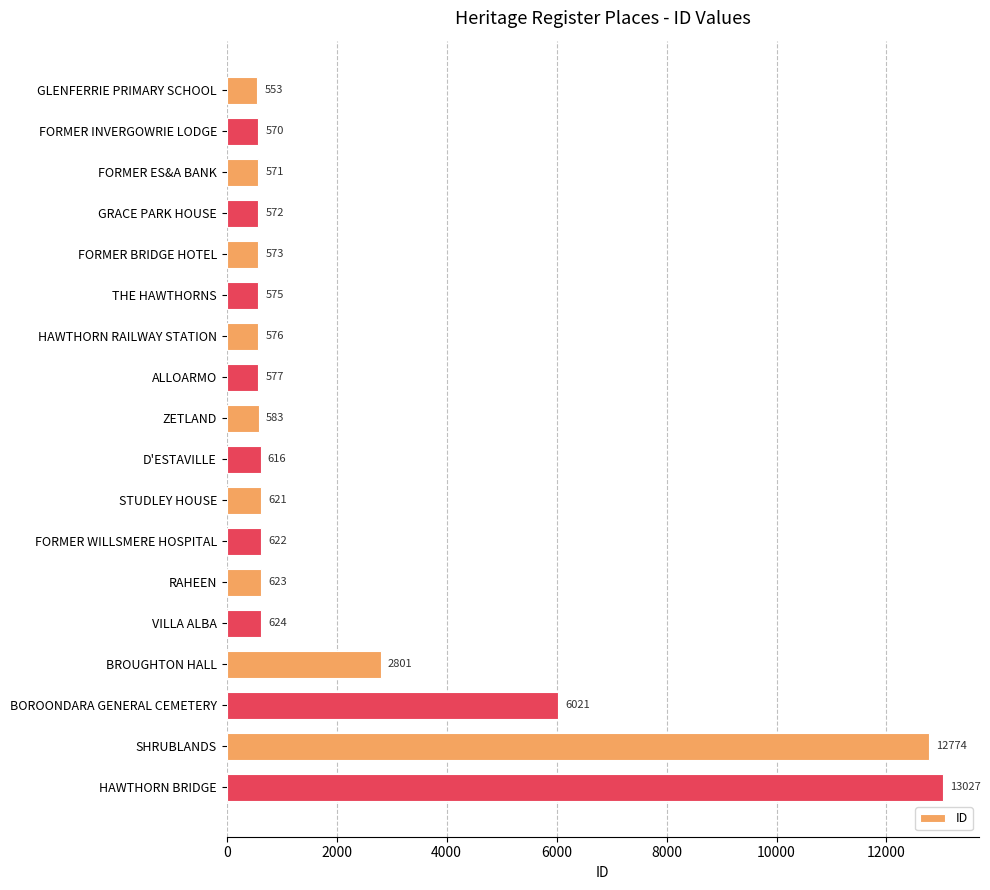

What is the difference between the maximum and minimum values?

12474